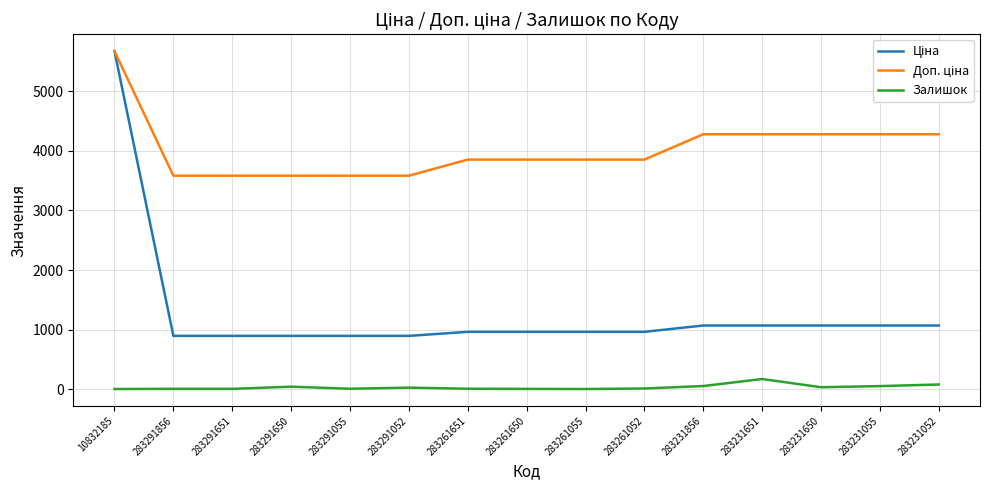

True or false: Залишок has a value of 54.0 at 283231856.

True